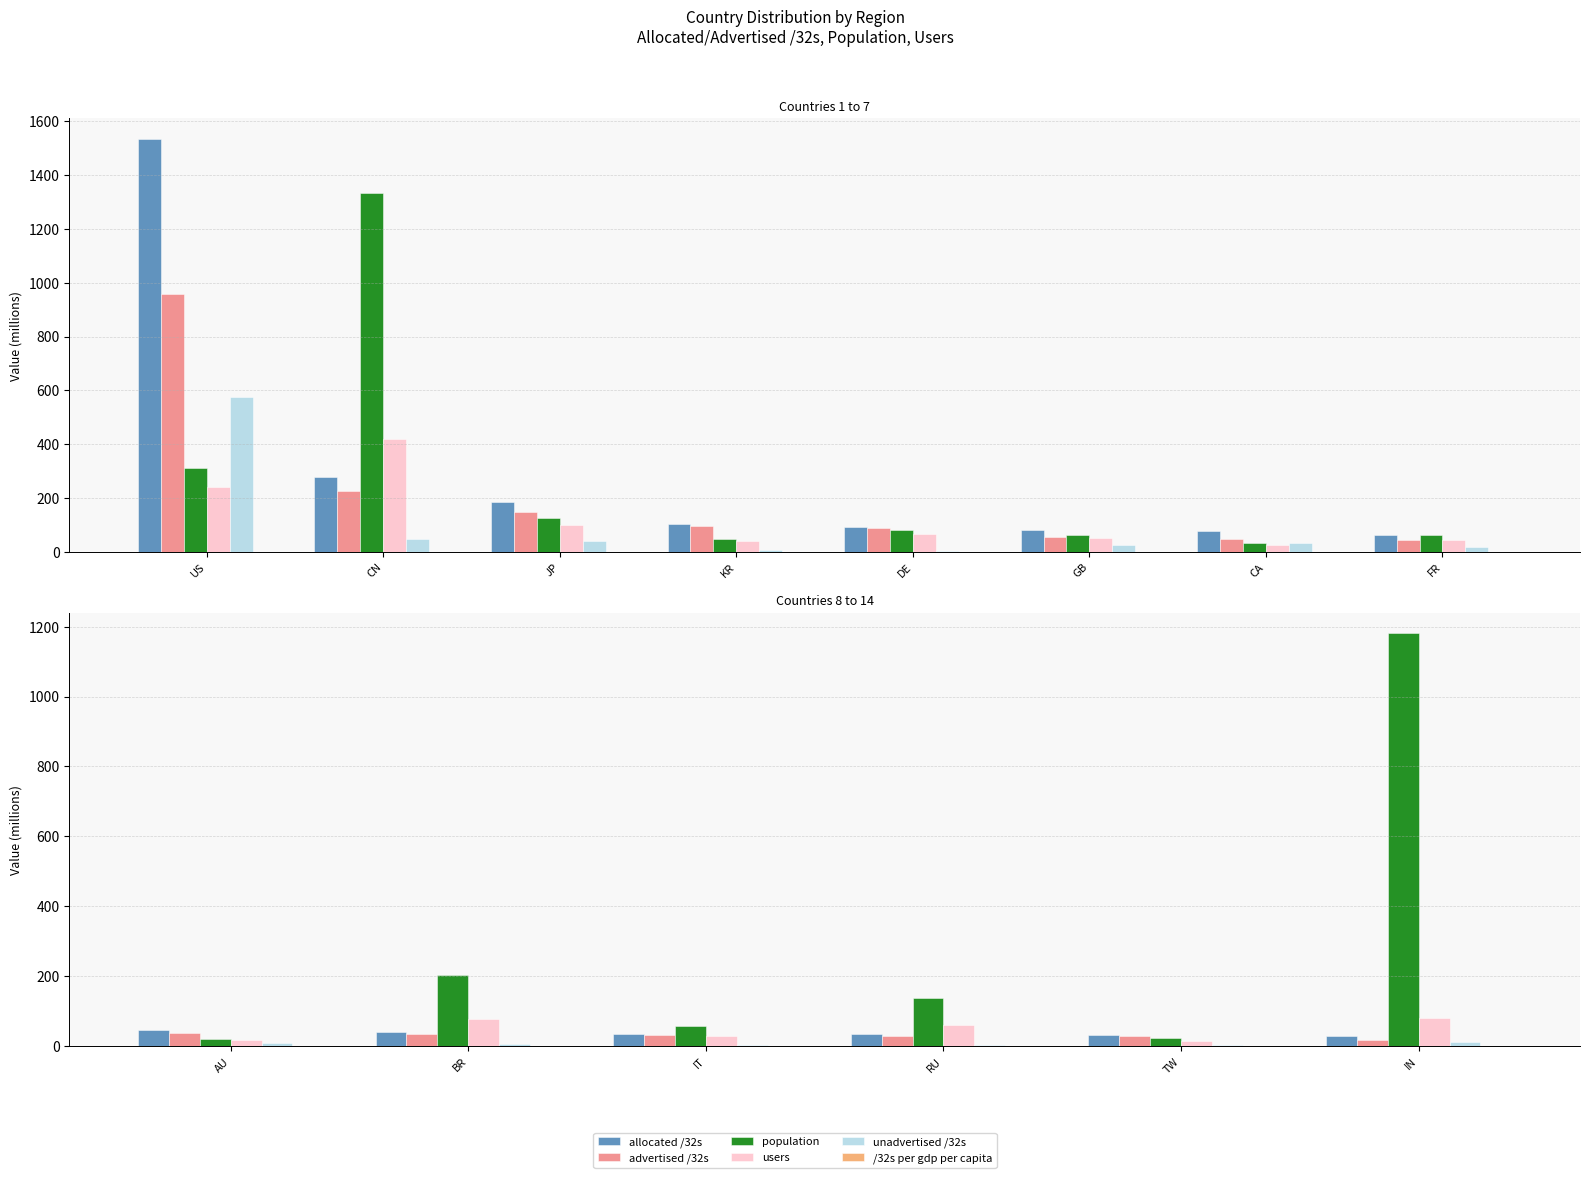

Which series changed the most between BR and TW?

population